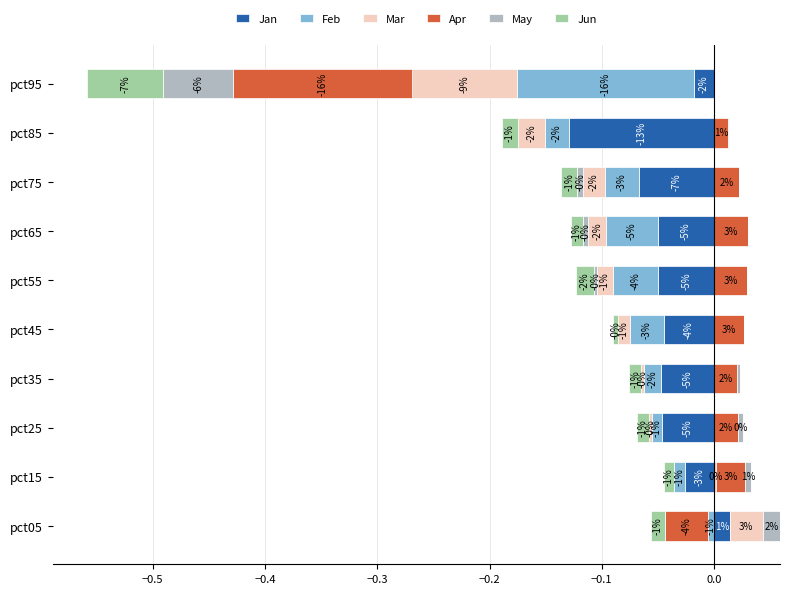

Are the bars horizontal?

Yes